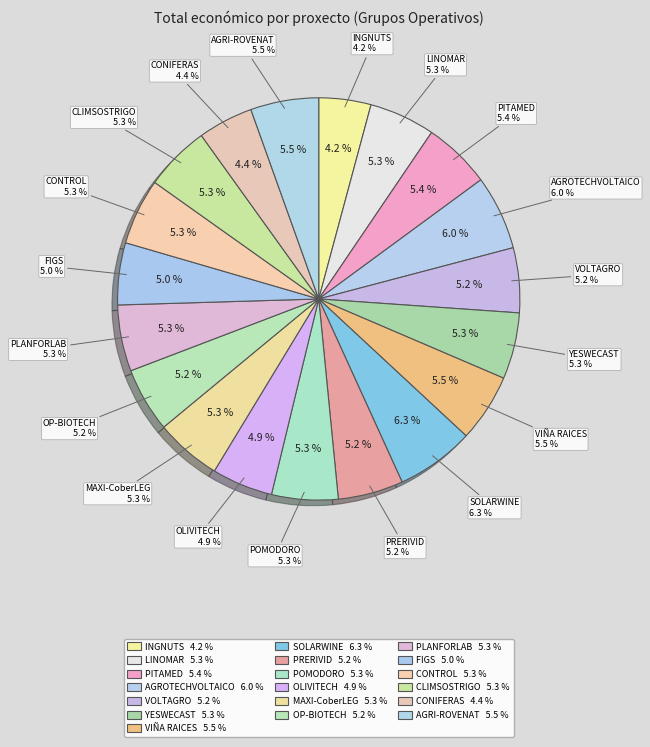

Is there a majority slice in this chart?

No